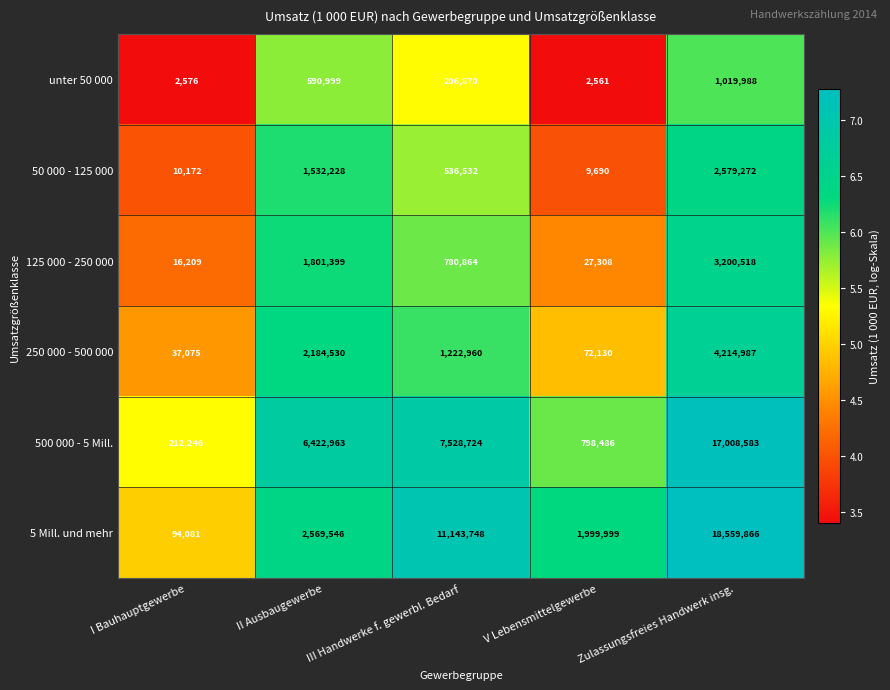

The value of 250 000 - 500 000 at Zulassungsfreies Handwerk insg. is 6629604. True or false?

False